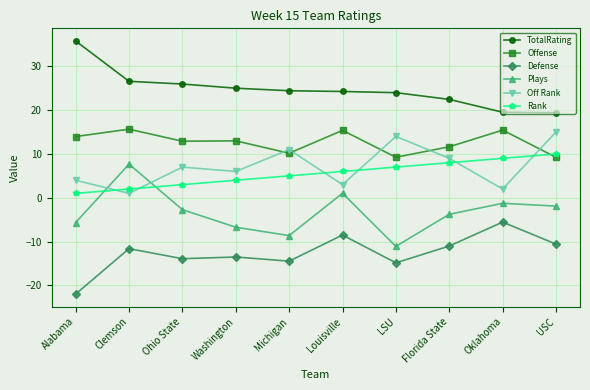

Which series has the largest range (max minus min)?

Plays